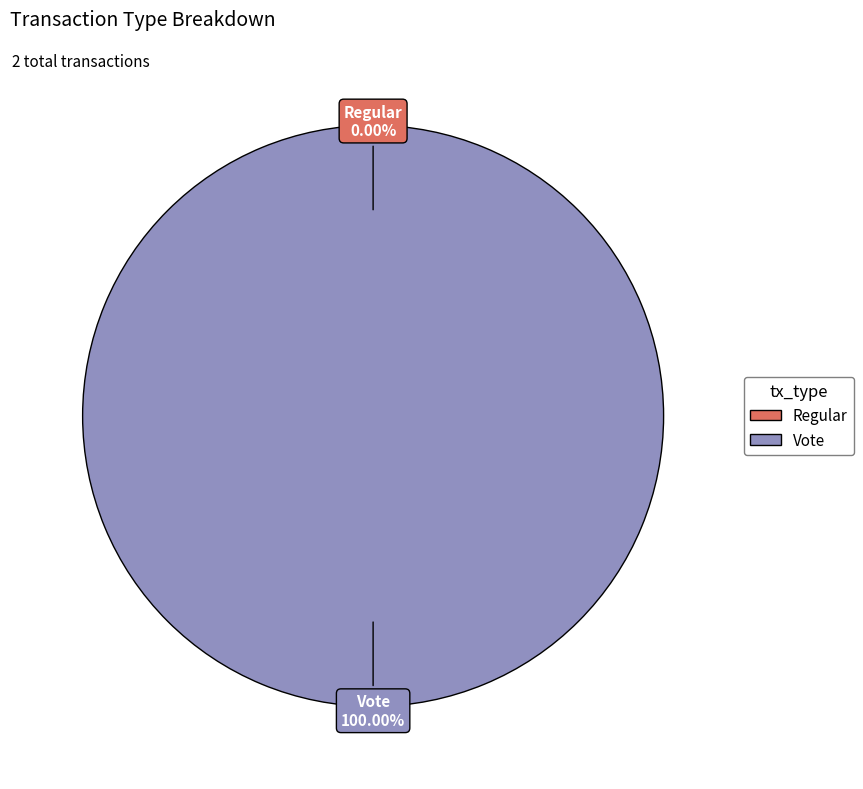

What is the change in value from Regular to Vote?

+2